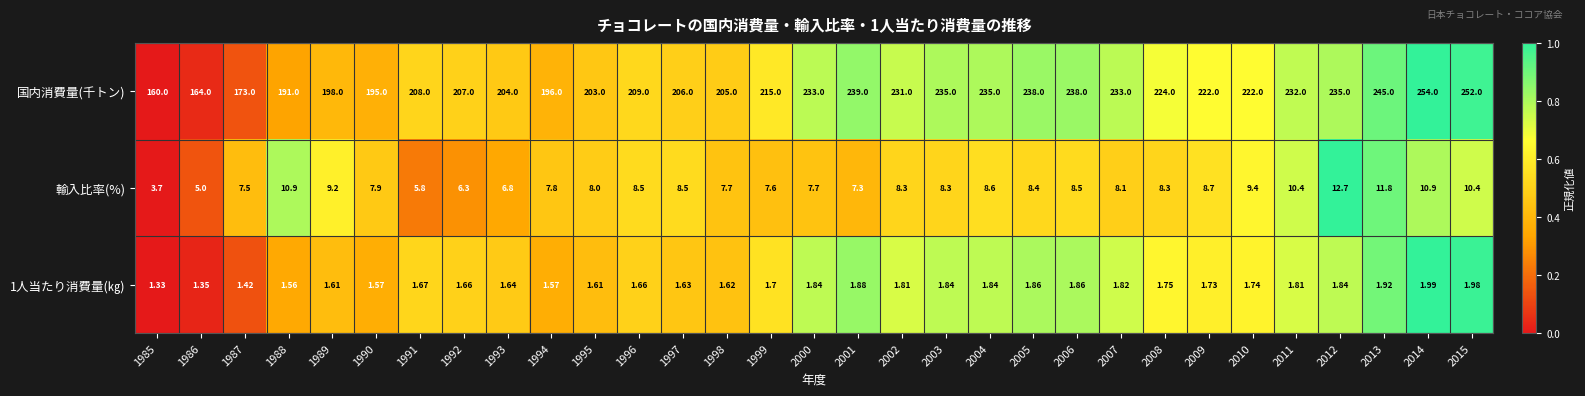

Which series changed the most between 1997 and 1998?

国内消費量(千トン)